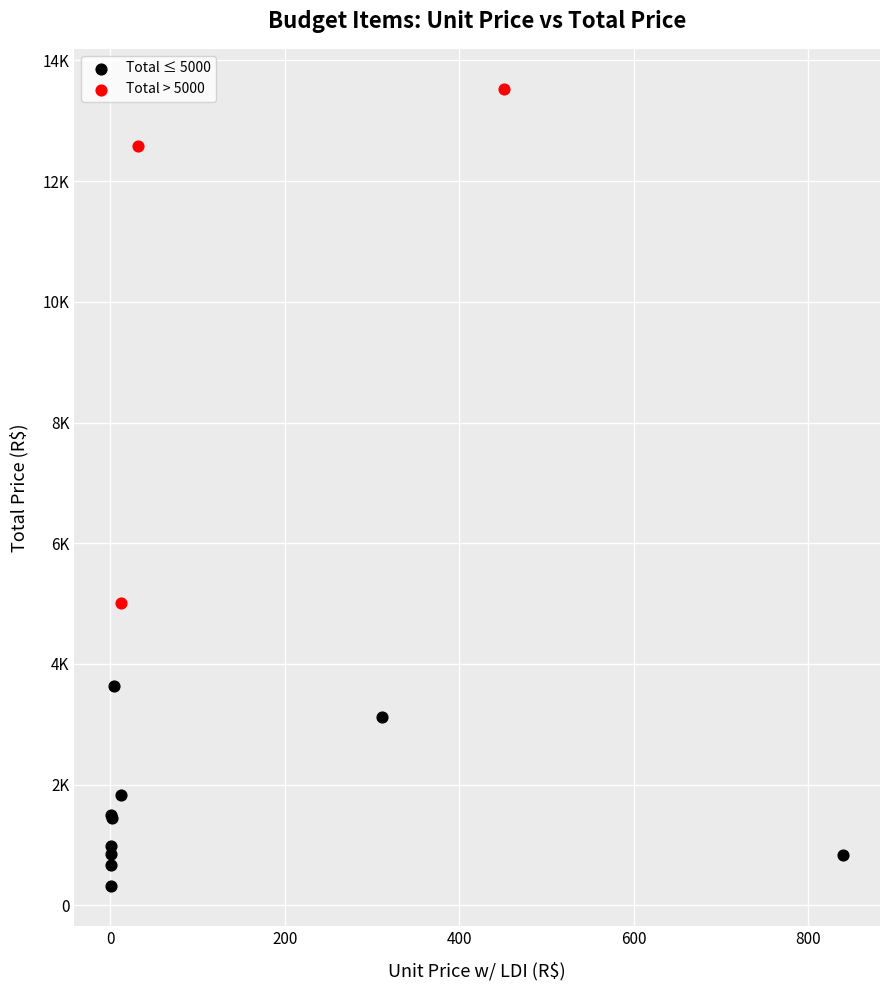

Which series contains the lowest Y value?

Total ≤ 5000